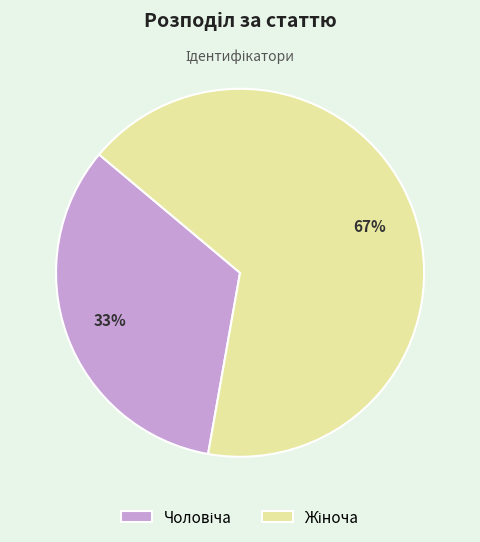

To the nearest percent, what is the average slice percentage?

50%